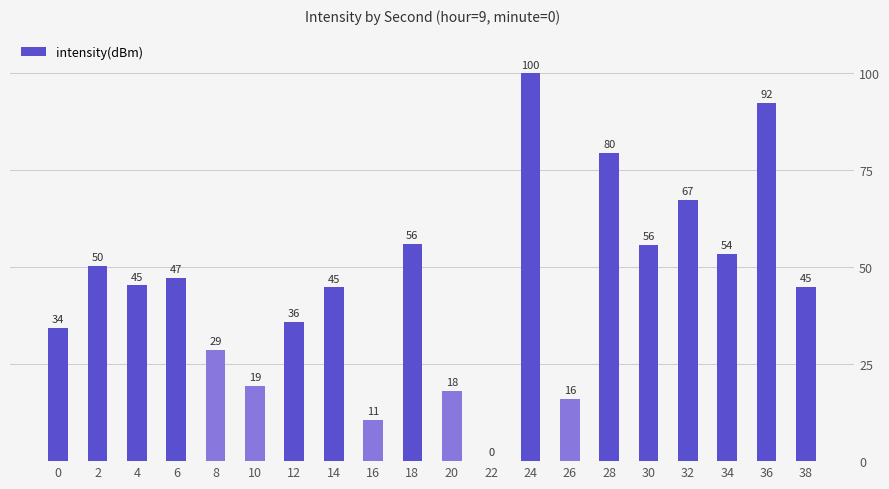

What is the ratio of the value at 12 to the value at 14?

0.8